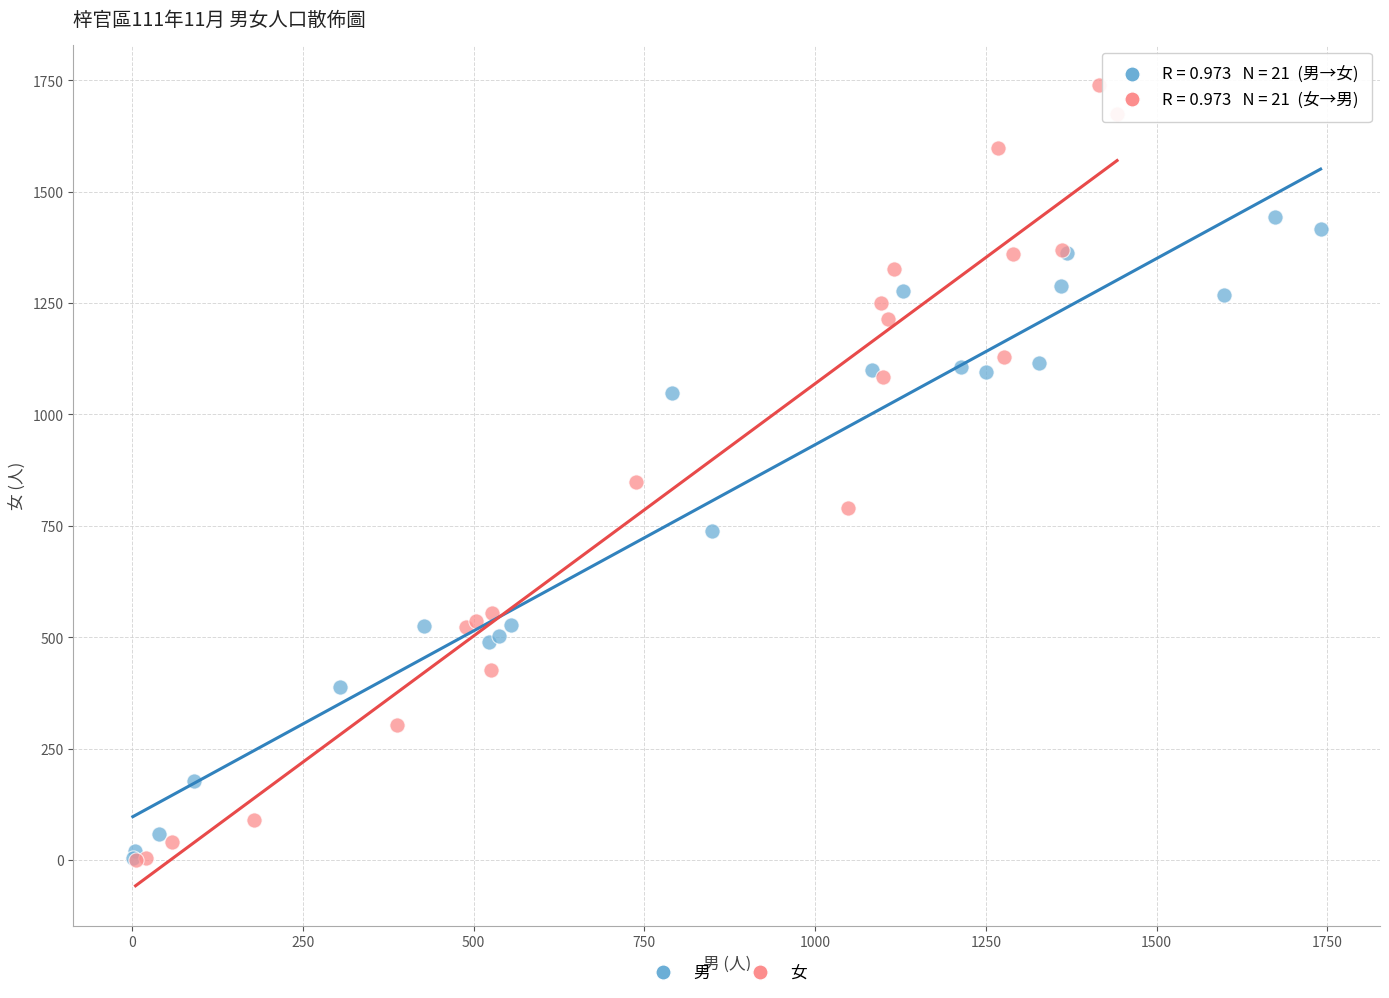

Which series has the largest Y range (max minus min)?

女